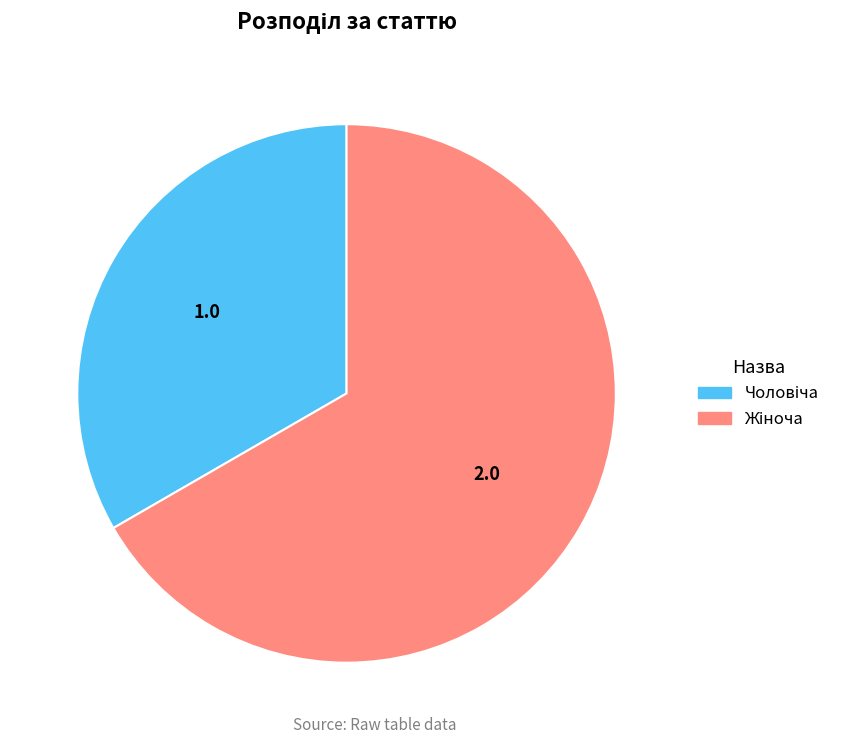

Does any single category account for the majority?

Yes